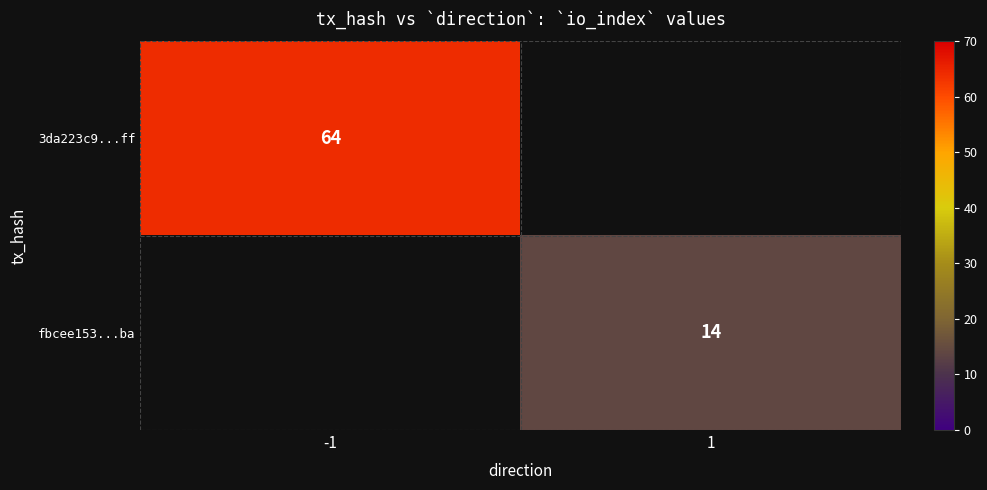

Is the value of 3da223c9...ff at -1 greater than the value of fbcee153...ba at 1?

Yes